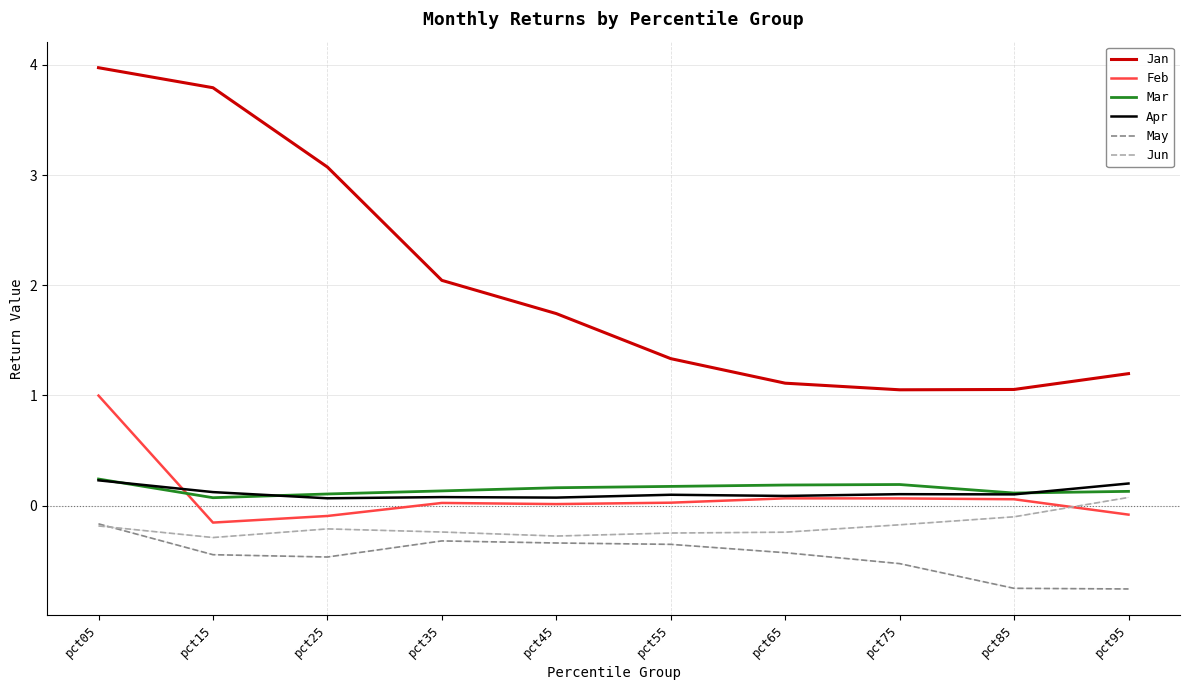

How many interior local valleys does the Jan series have?

1